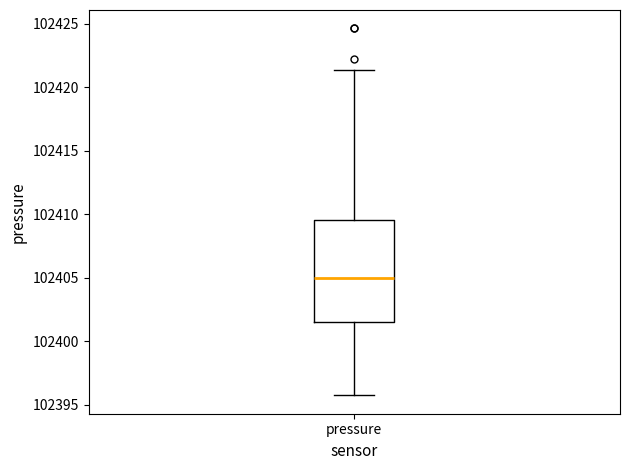

Where is the lower edge of the box for pressure on the y-axis? The values are not printed on the chart, so give them approximately, as read against the axis.

102401.5